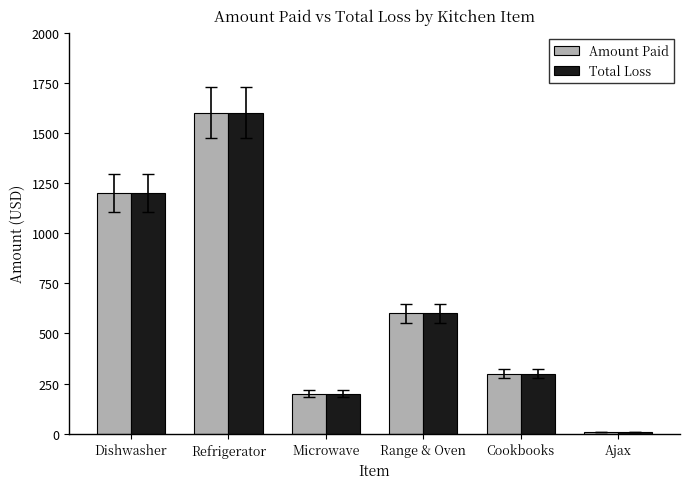

What is the approximate value of Amount Paid at Dishwasher?

1200.0